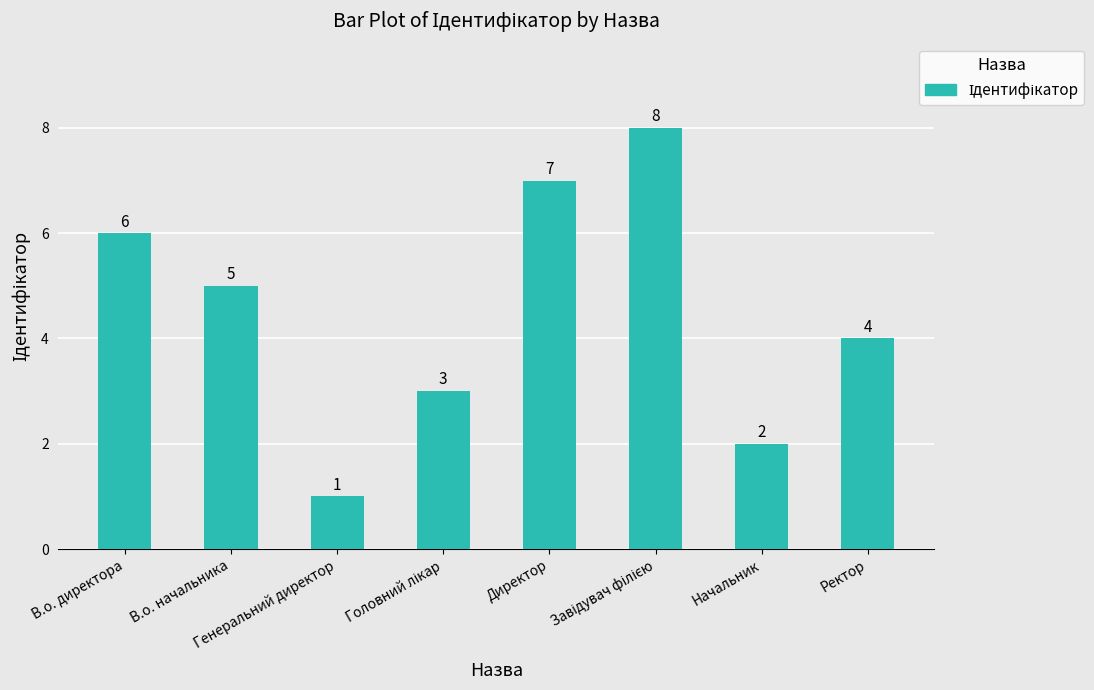

Does the chart contain any negative values?

No